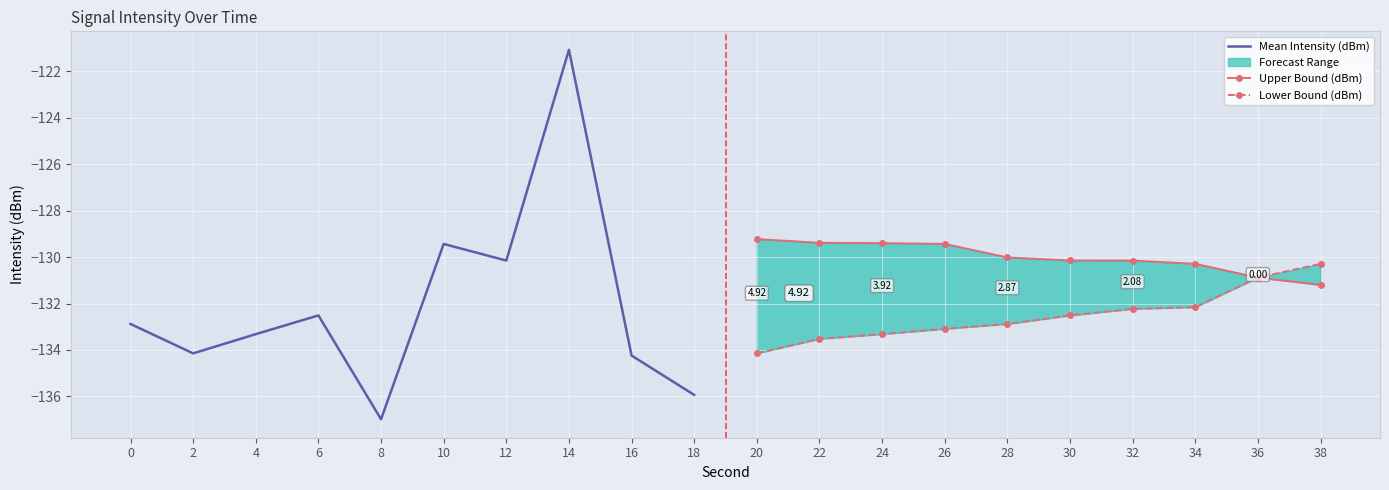

Between 16 and 8, which is larger?

16